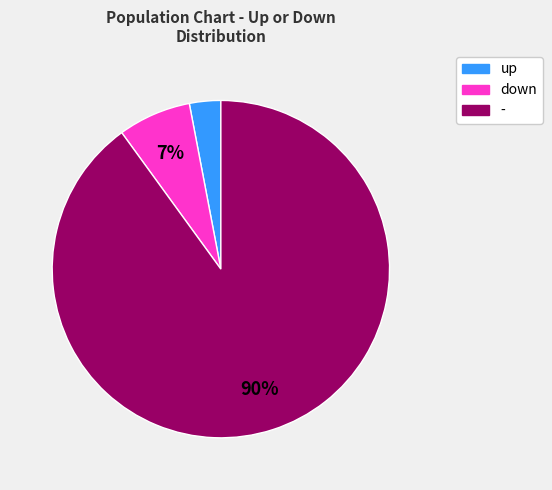

Which category has the smallest portion of the pie?

up